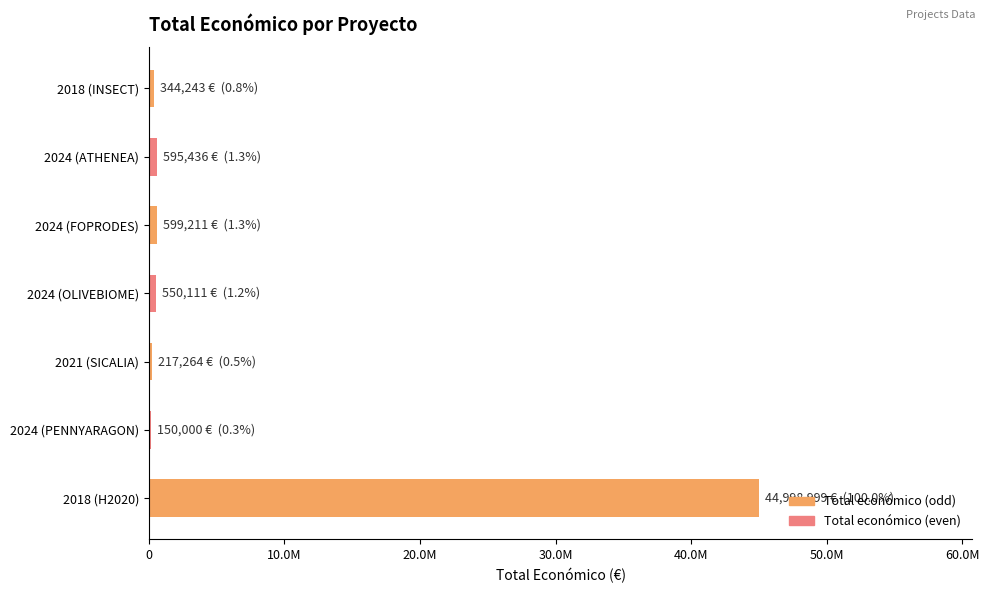

Does the chart contain stacked bars?

No